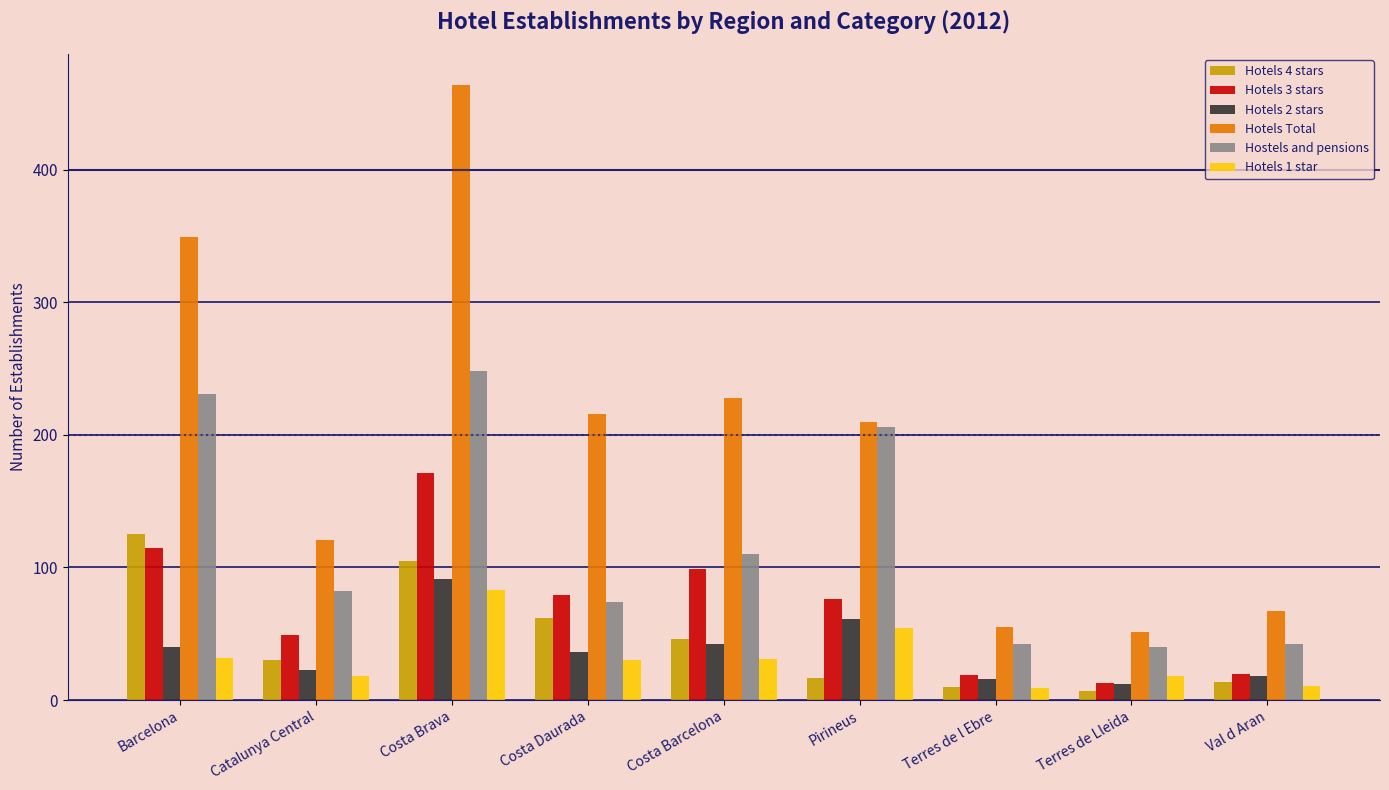

What are all the series names shown in the legend?

Hotels 4 stars, Hotels 3 stars, Hotels 2 stars, Hotels Total, Hostels and pensions, Hotels 1 star